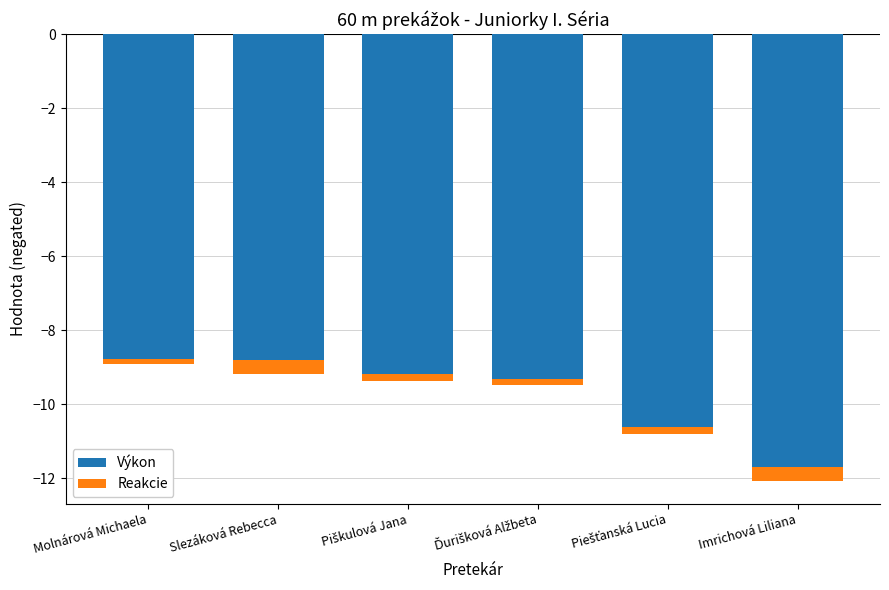

Rank the categories by Výkon value from lowest to highest.

Imrichová Liliana, Piešťanská Lucia, Ďurišková Alžbeta, Piškulová Jana, Slezáková Rebecca, Molnárová Michaela